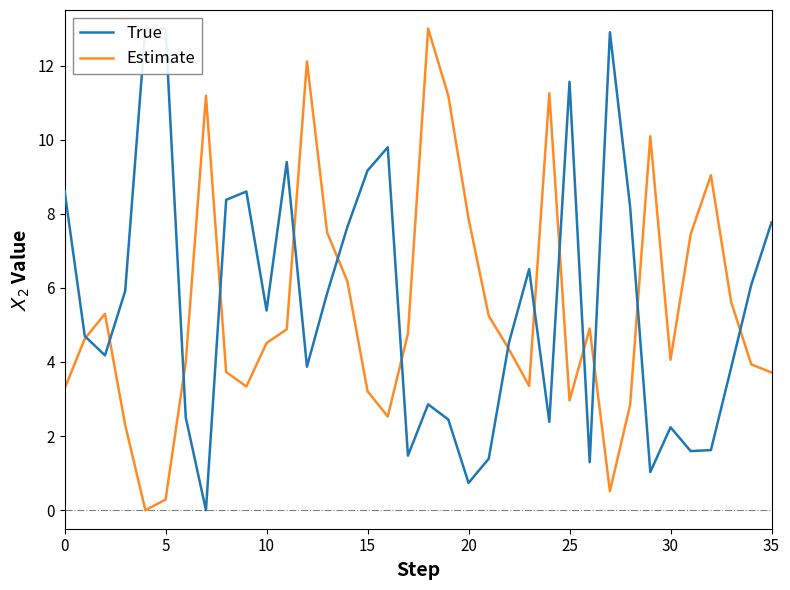

How many lines are shown in the chart?

2